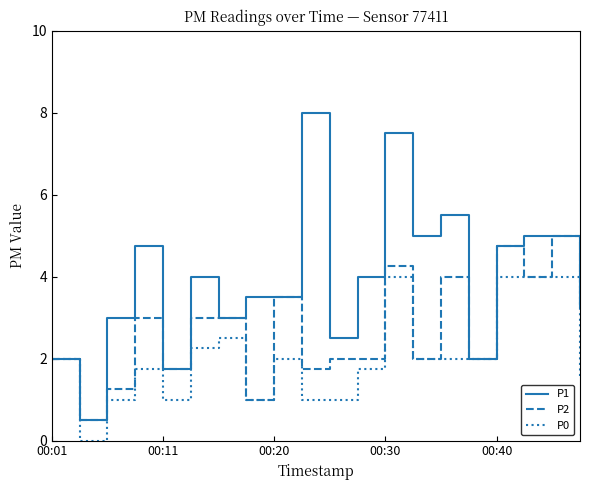

List the series in order of their peak value, highest first.

P1, P2, P0